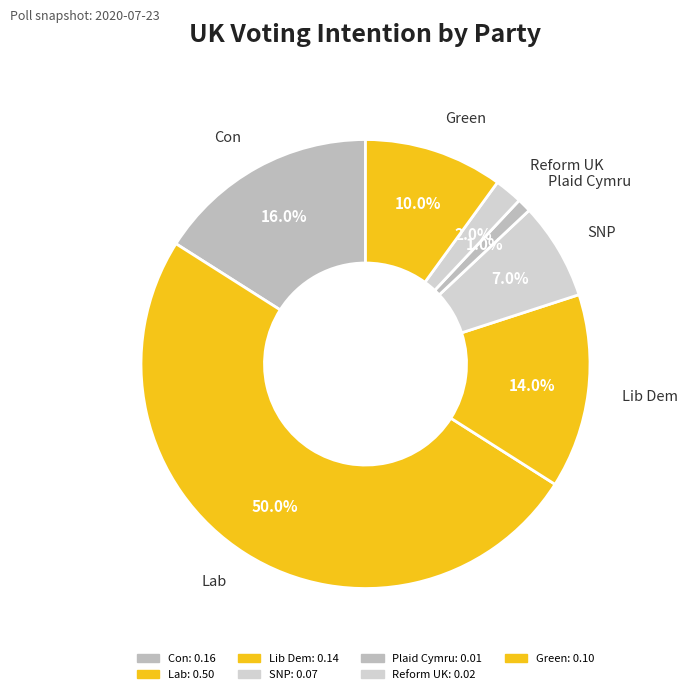

Is it true that Lib Dem is 14% of the pie?

True